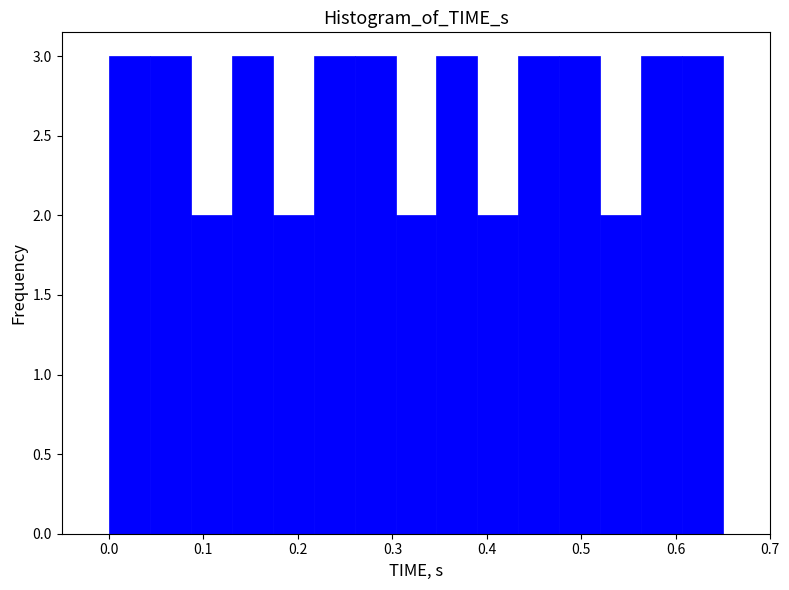

How tall is the bar that spans 0.09 to 0.13 on the x-axis? Neither the bar edges nor the heights are printed on the chart, so give them approximately, as read against the axes.

2